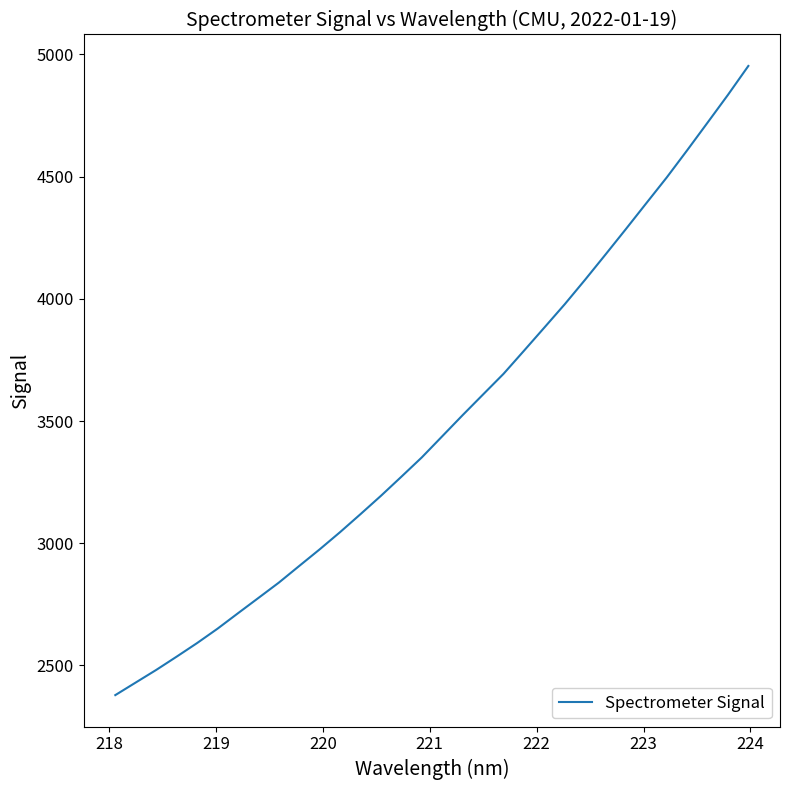

What is the difference between the maximum and minimum values?

2574.6